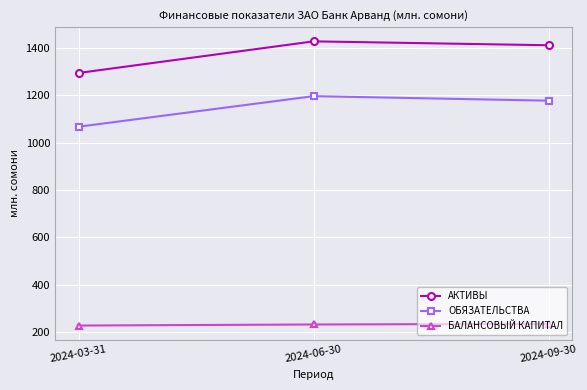

The value of БАЛАНСОВЫЙ КАПИТАЛ at 2024-09-30 is 234.3. True or false?

True